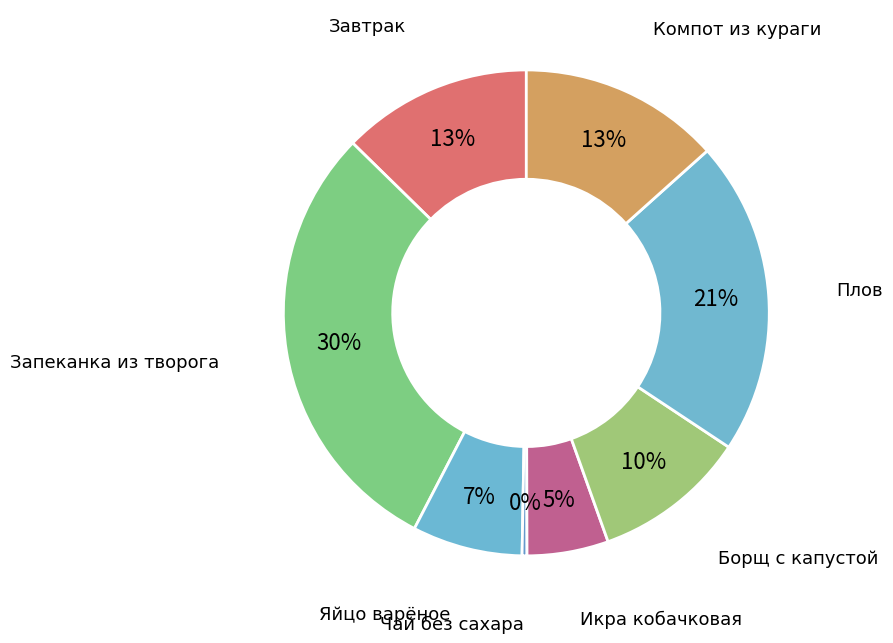

Count the number of slices in the pie.

8